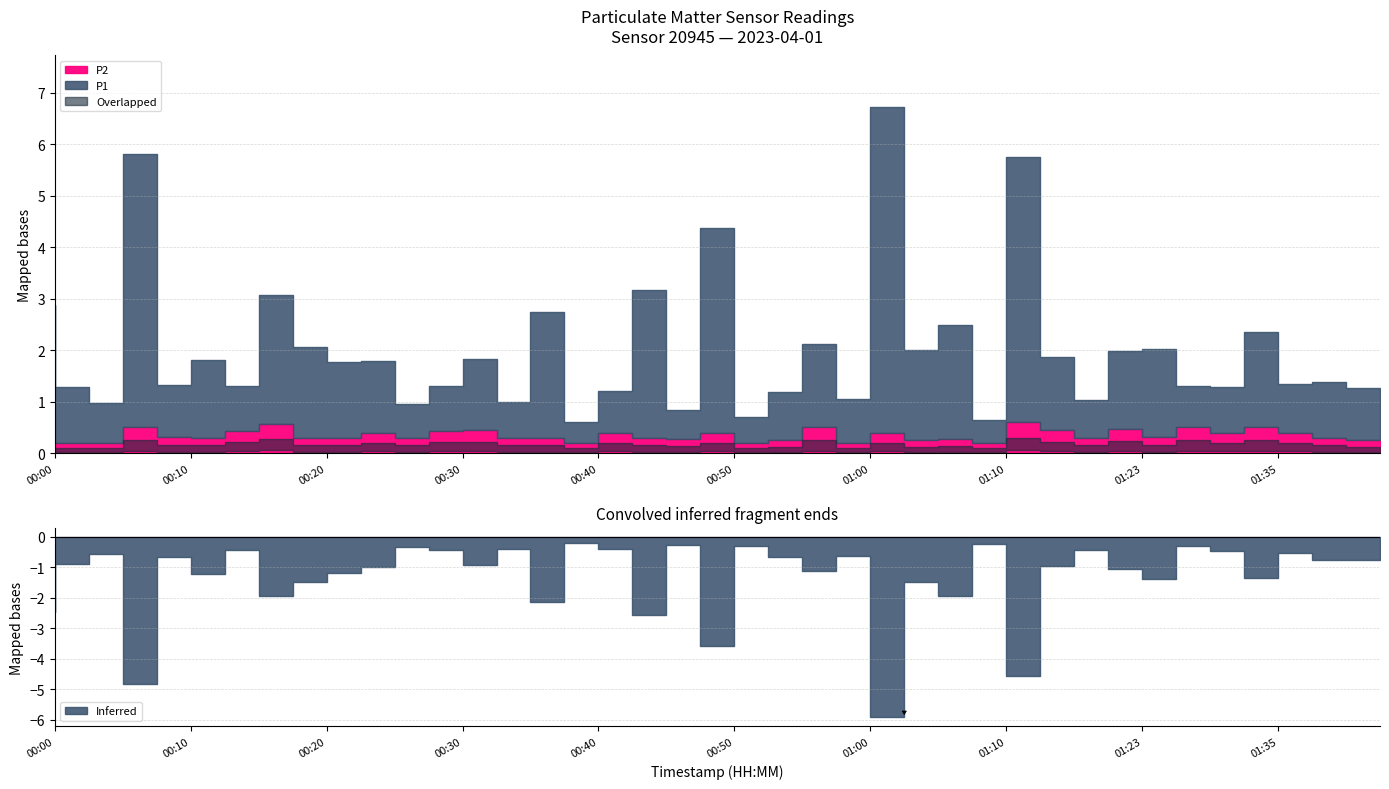

What is the sum of the P2 values at 01:35 and 01:42?

0.8